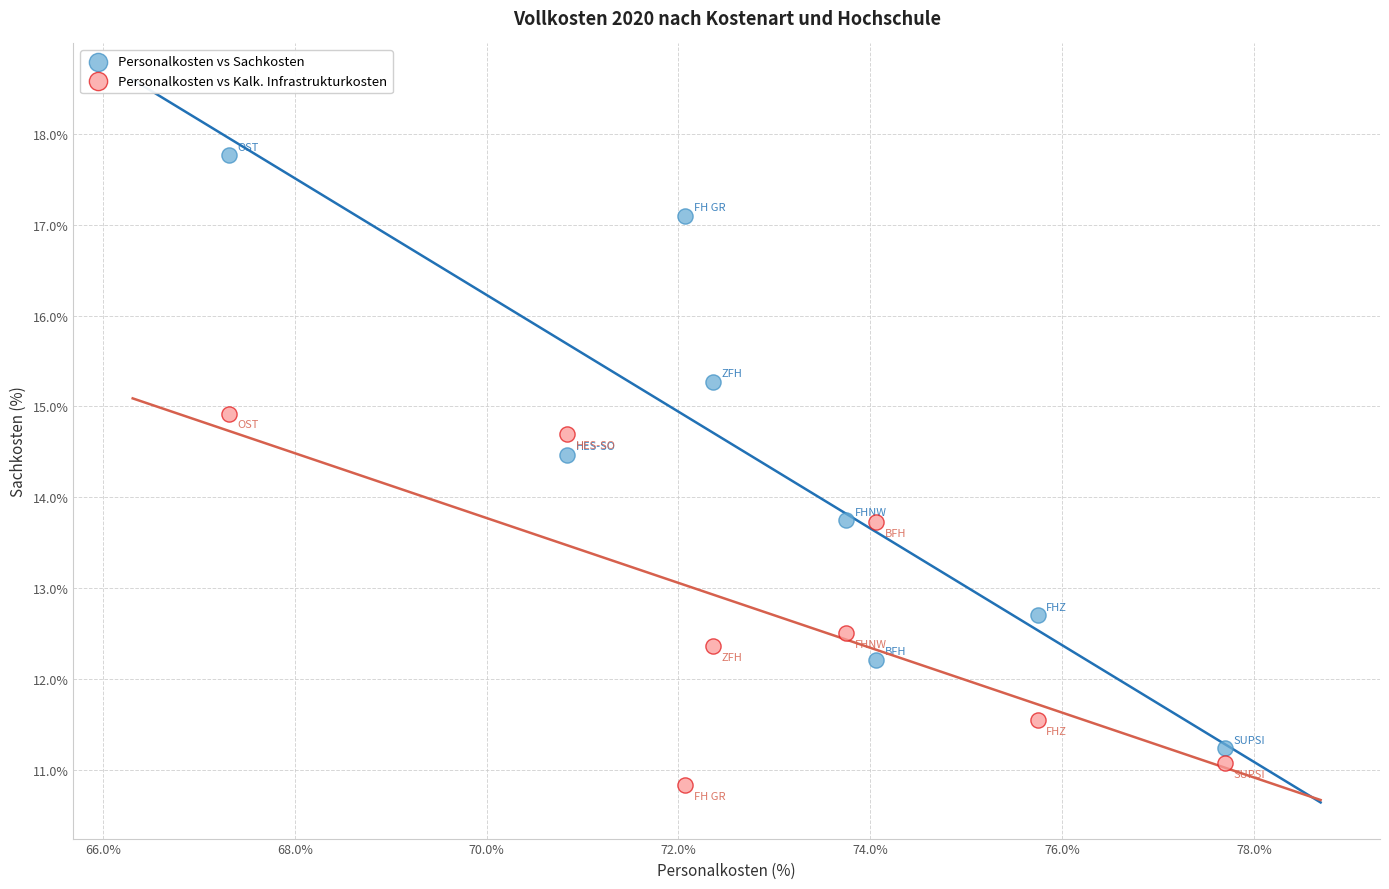

Across all data points, what is the range of Y values (max minus min)?

6.9